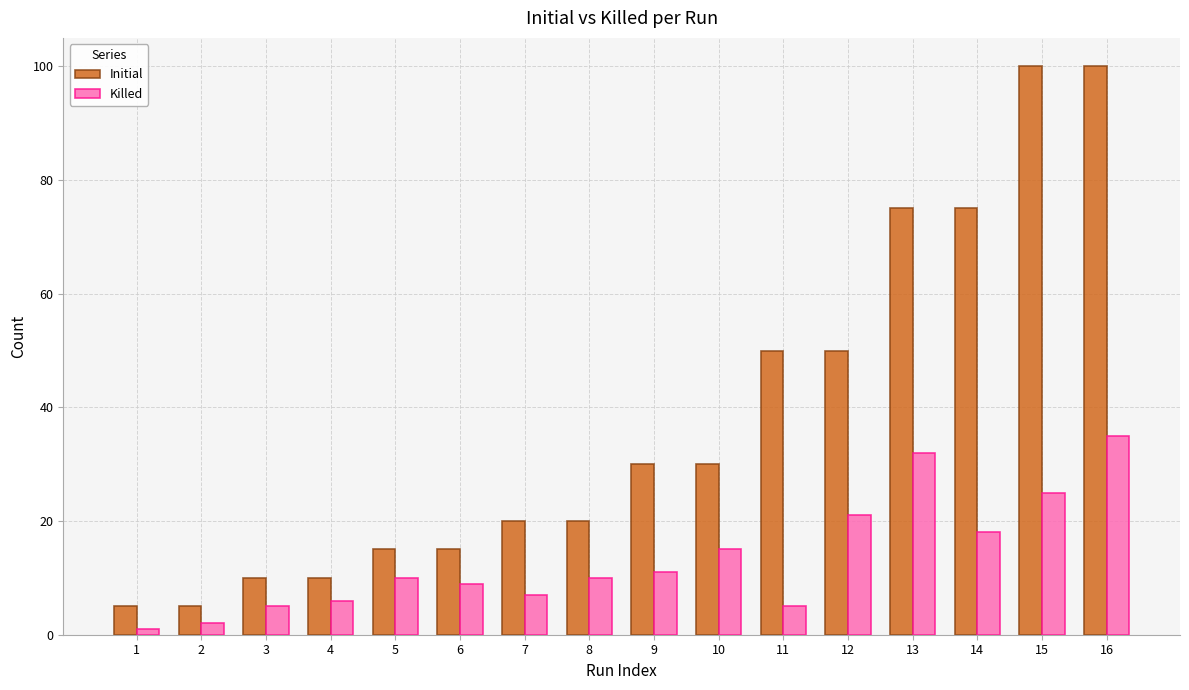

Reading left to right, extract all data points from this chart.

Initial: 1=5	2=5	3=10	4=10	5=15	6=15	7=20	8=20	9=30	10=30	11=50	12=50	13=75	14=75	15=100	16=100
Killed: 1=1	2=2	3=5	4=6	5=10	6=9	7=7	8=10	9=11	10=15	11=5	12=21	13=32	14=18	15=25	16=35